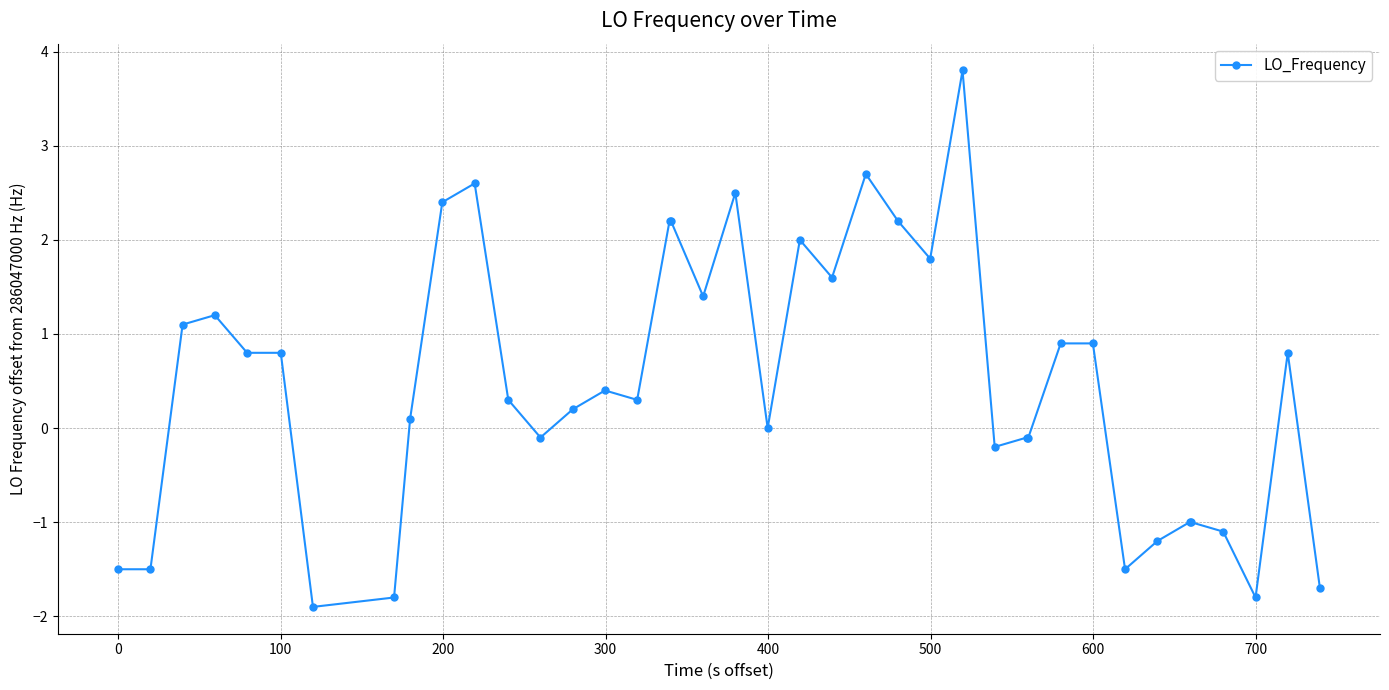

What is the value of the 7th point from the left?

-1.9